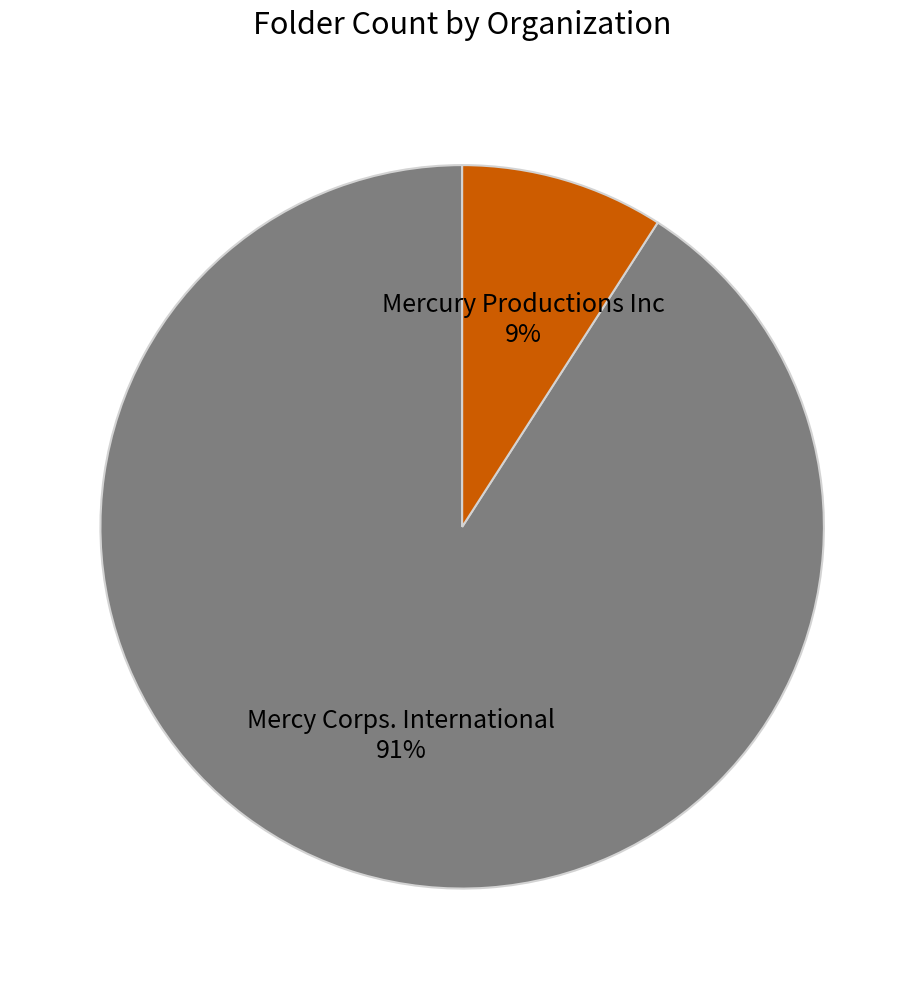

Is there a majority slice in this chart?

Yes